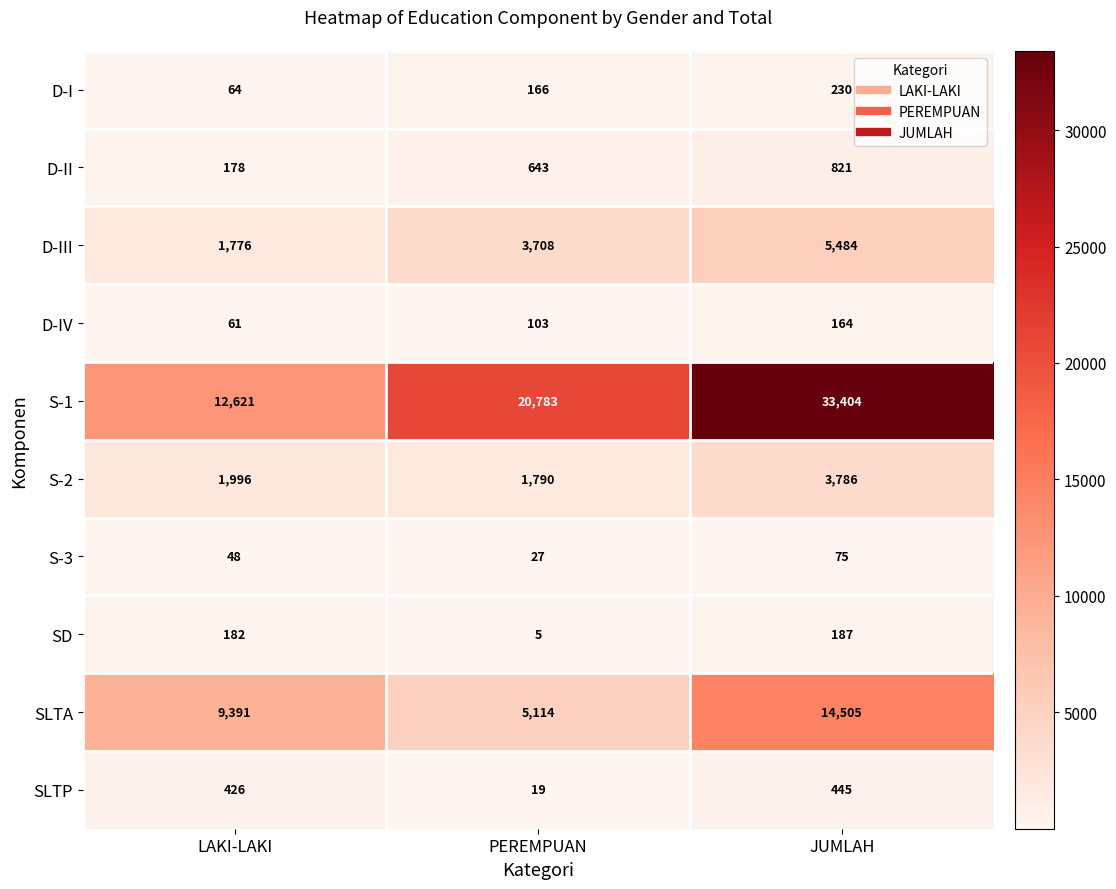

At how many categories does at least one series exceed 11063?

3